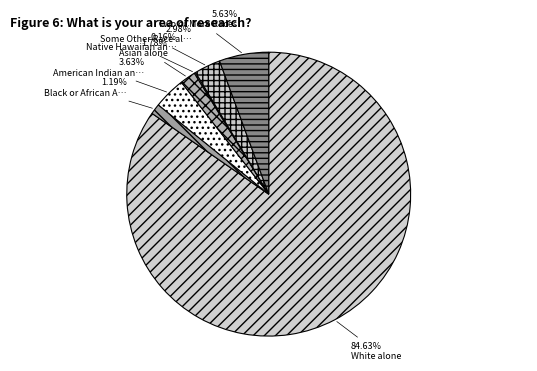

What is the largest slice in the pie chart?

White alone